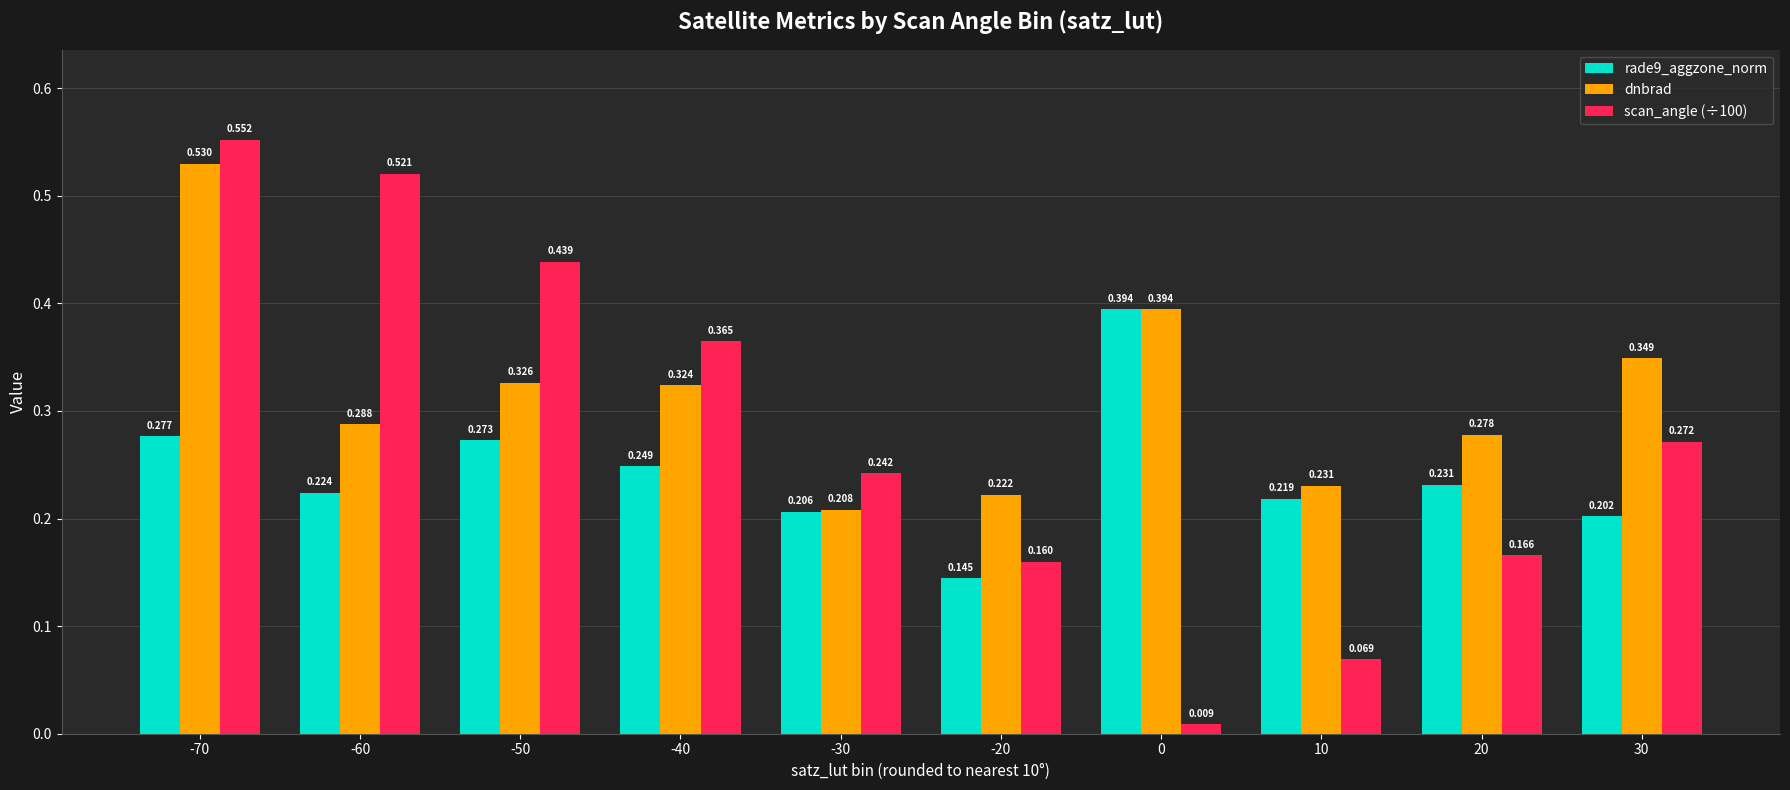

Which series has the largest total across all categories?

dnbrad